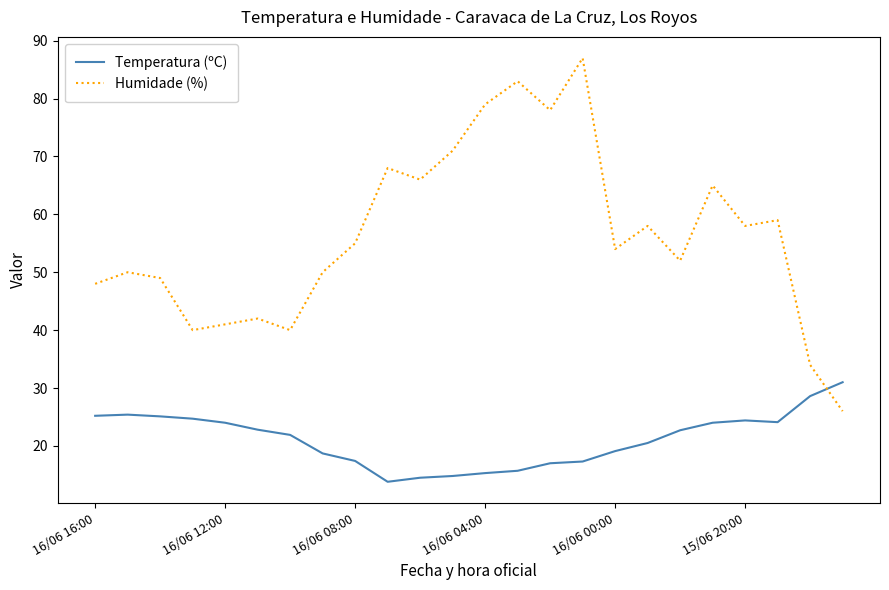

How many times do Temperatura (ºC) and Humidade (%) cross each other?

1